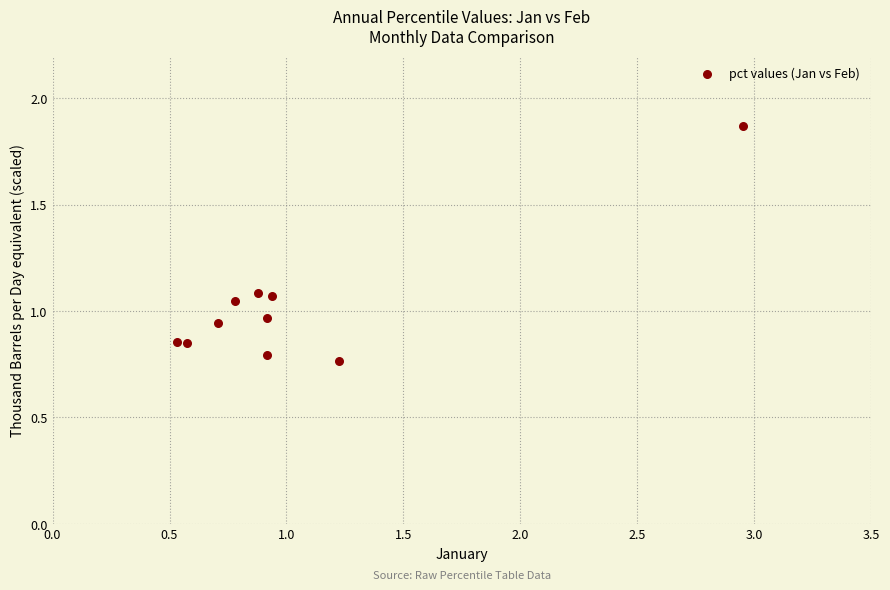

What is the range of X values (max minus min)?

2.4